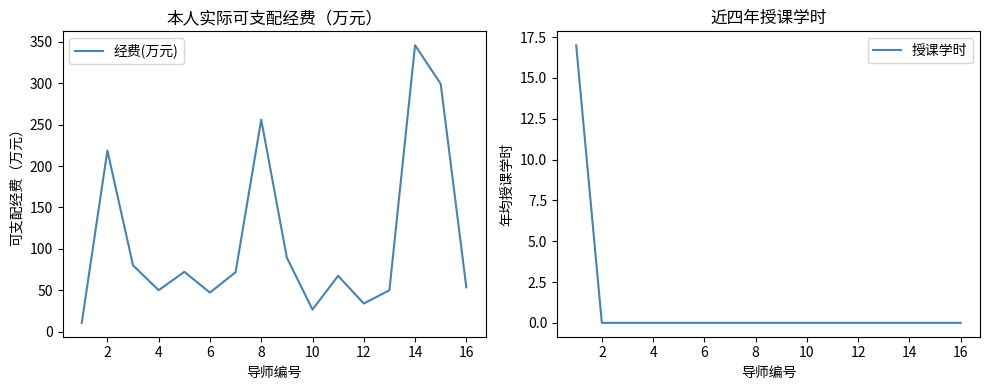

How many times do 经费(万元) and 授课学时 cross each other?

1